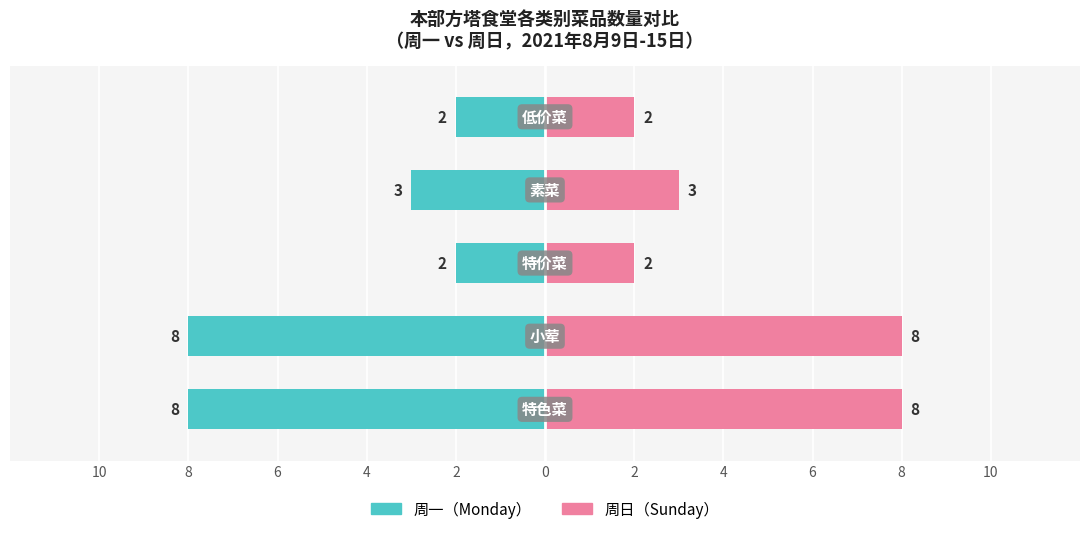

What is the difference between the maximum and minimum values in the 周一菜品数量 series?

6